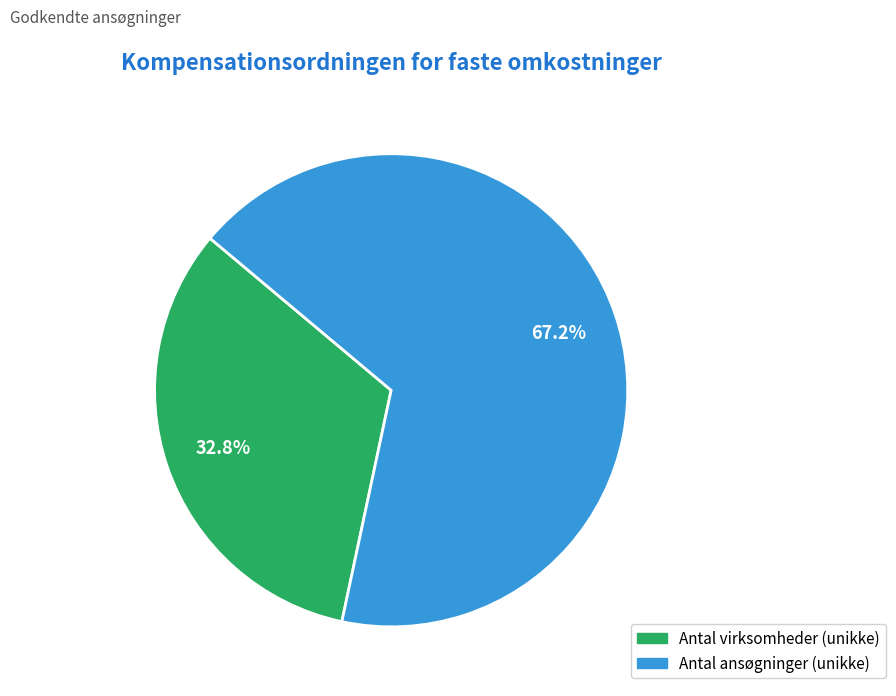

To the nearest percent, what is the average slice percentage?

50%